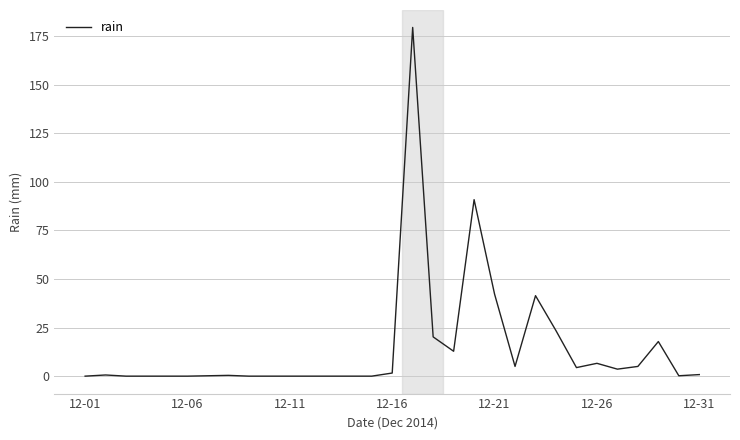

What is the greatest value displayed?

179.4